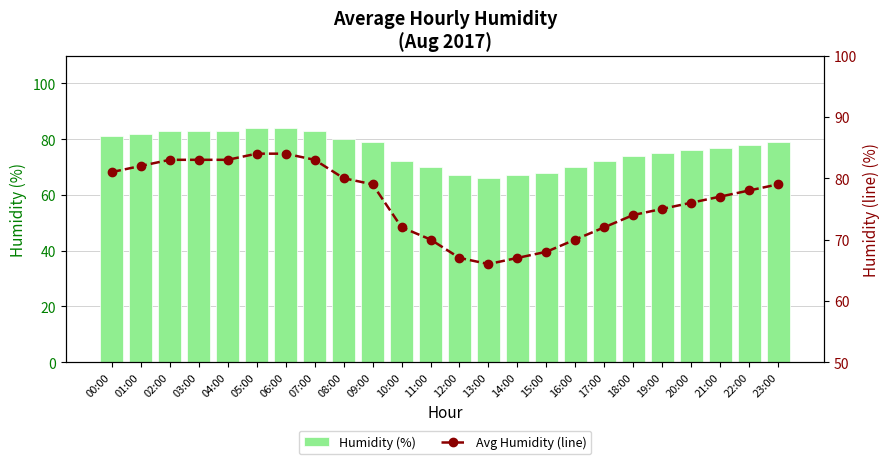

What is the value of the Humidity (%) bar at the 1st from the left?

81